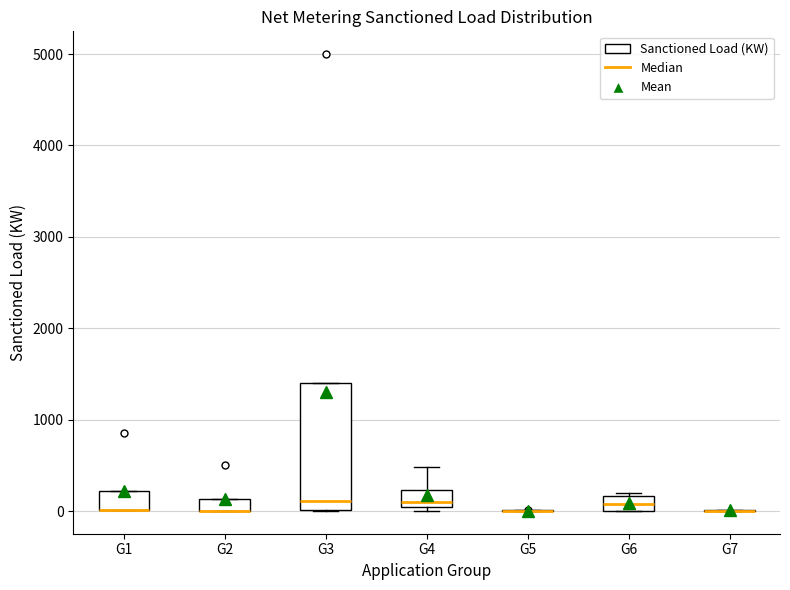

Which box is the tallest, from its lower edge to its upper edge?

G3